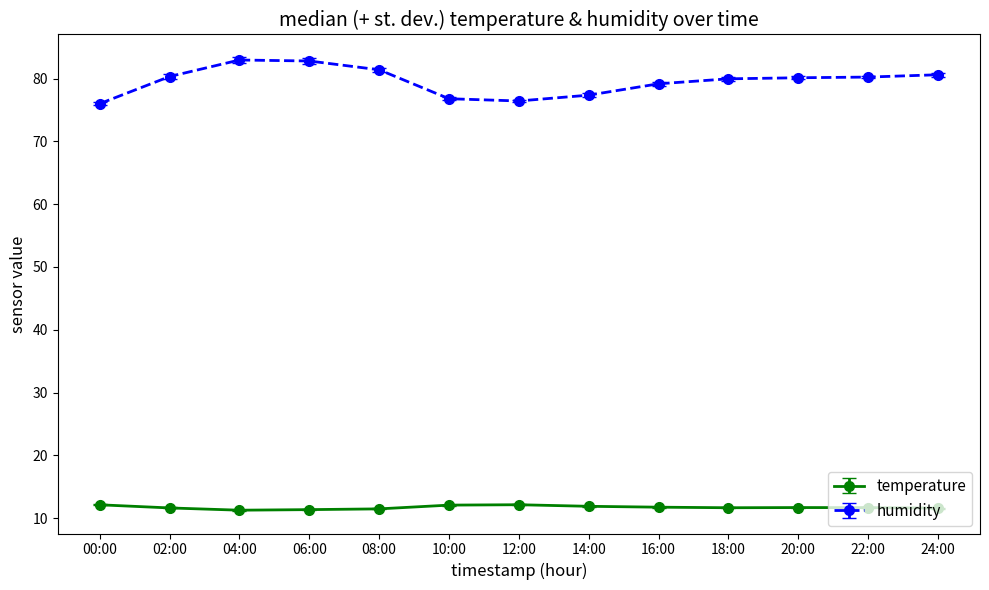

Is it true that temperature equals 6.6 at 10:00?

False